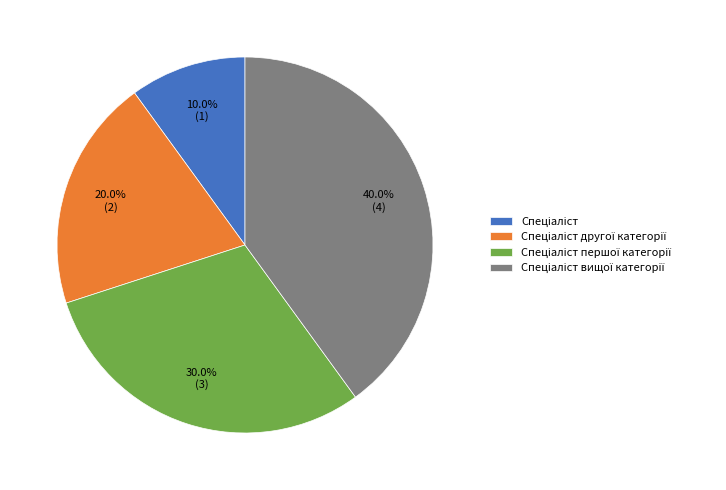

Is there any slice that represents more than half of the pie?

No